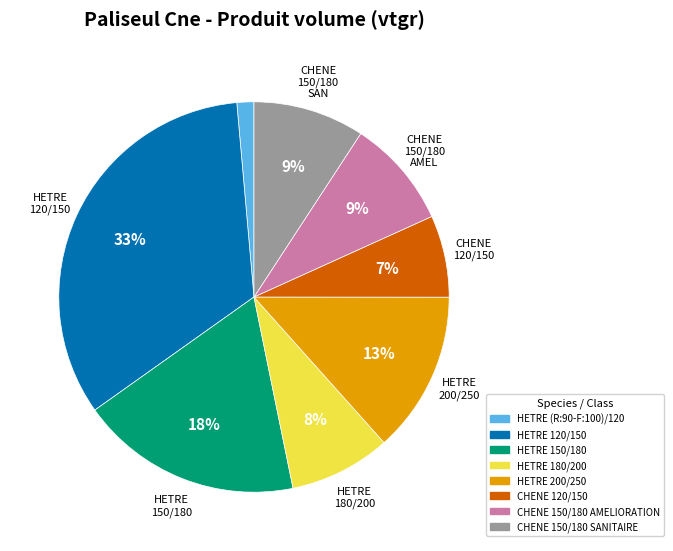

Which has a higher value, HETRE 180/200 or HETRE 150/180?

HETRE 150/180